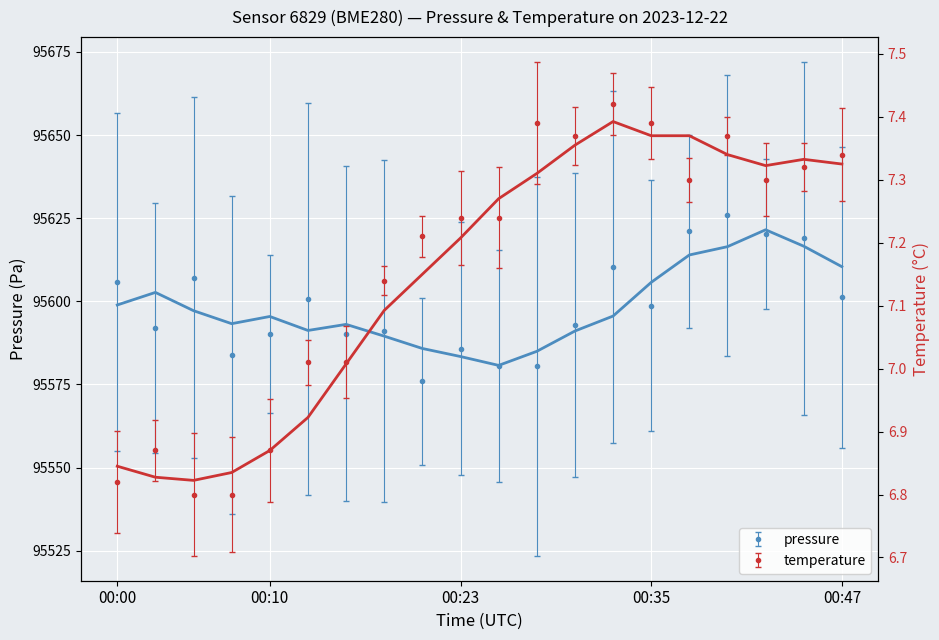

At how many categories does at least one series exceed 74155?

20